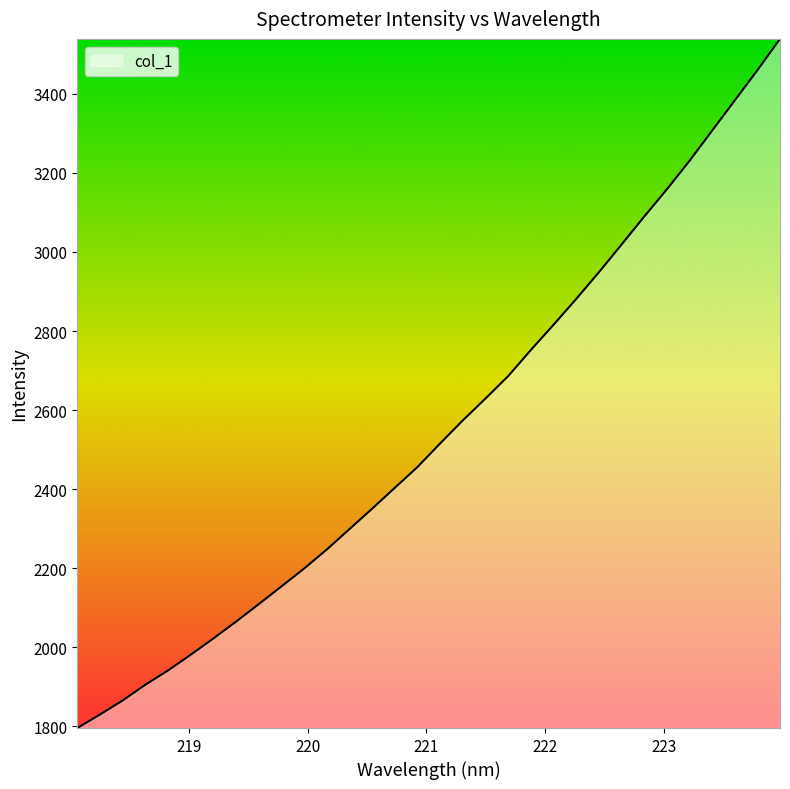

What is the minimum value shown in the chart?

1795.1